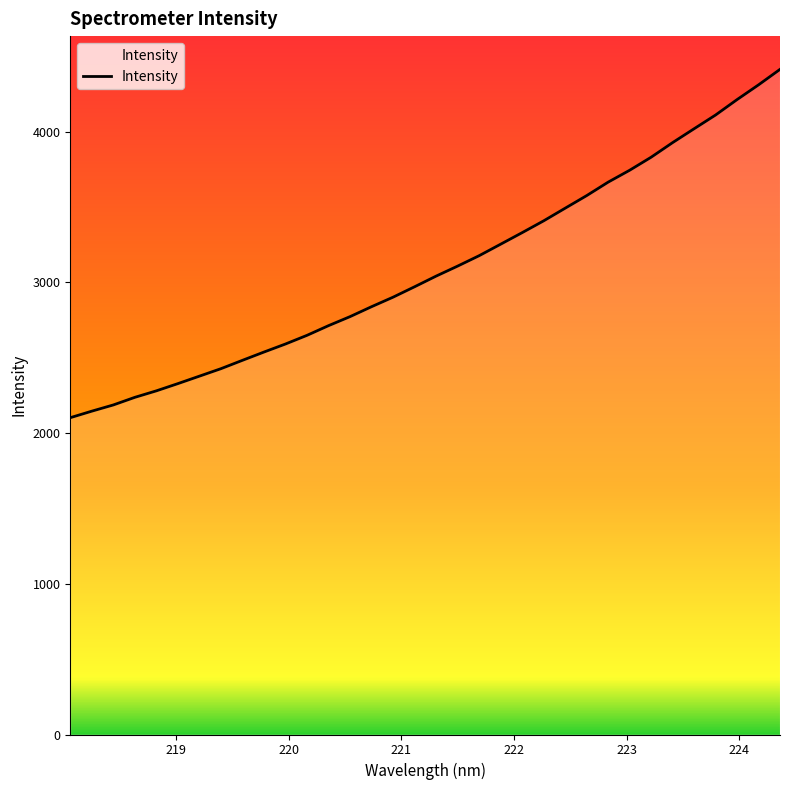

True or false: there are more than 1 points higher than both neighbors.

False